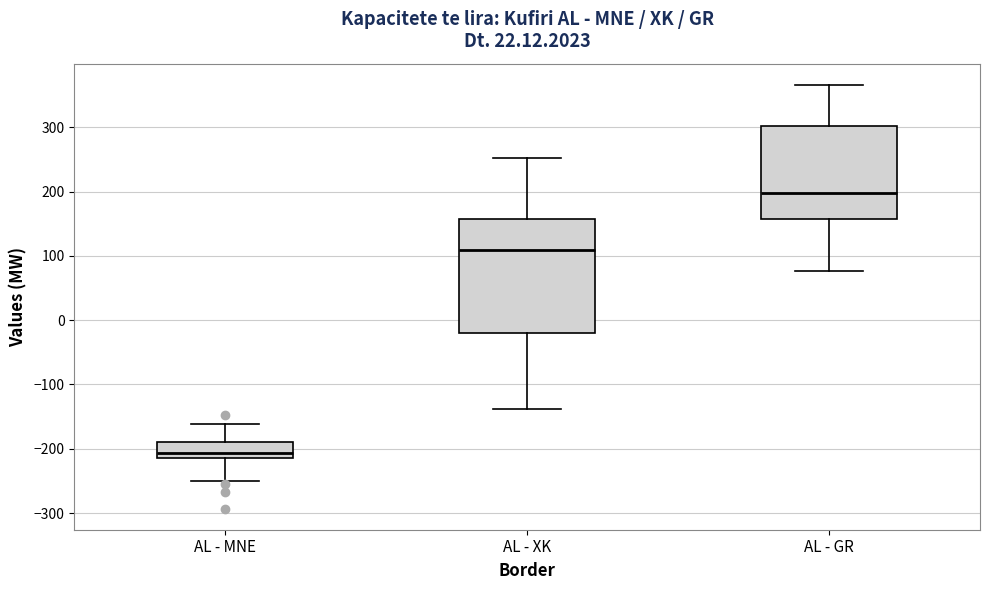

Comparing the boxes themselves (not the whiskers), which one is the tallest?

AL - XK